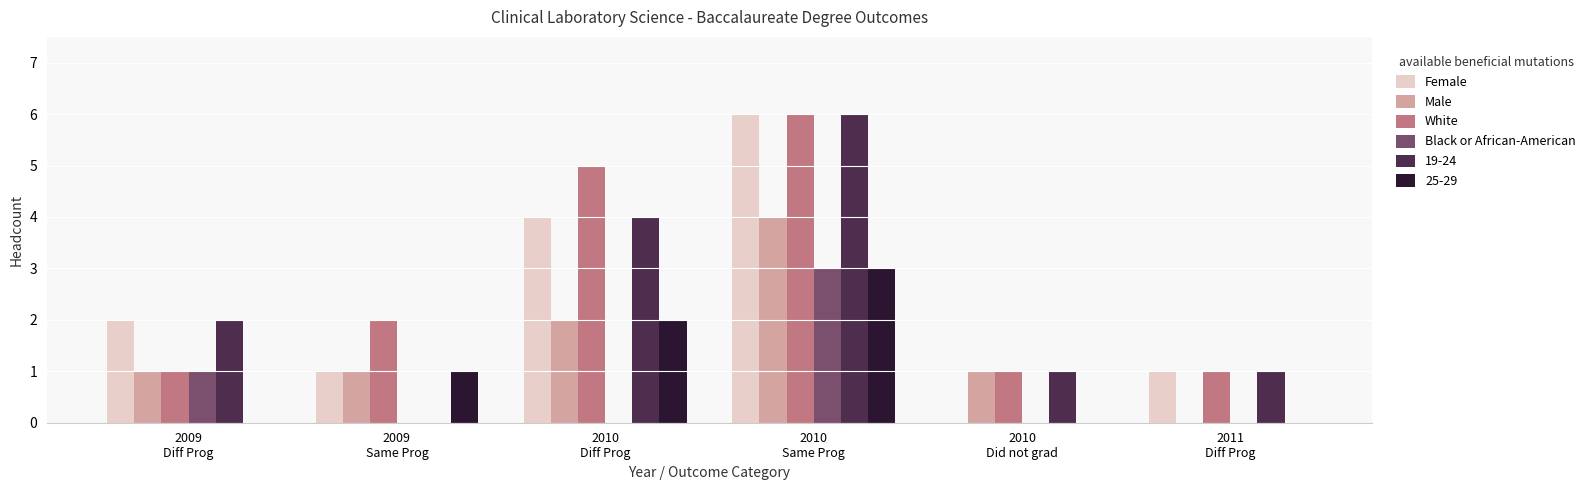

What is the maximum value for 25-29?

3